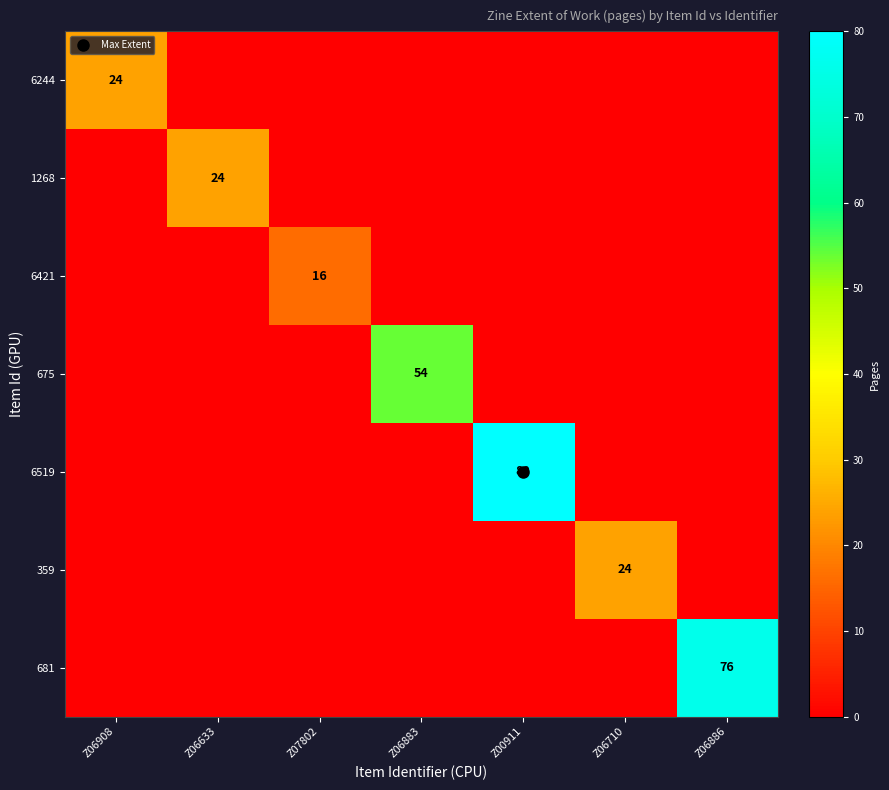

At which category does the chart reach its peak across all series?

Z00911